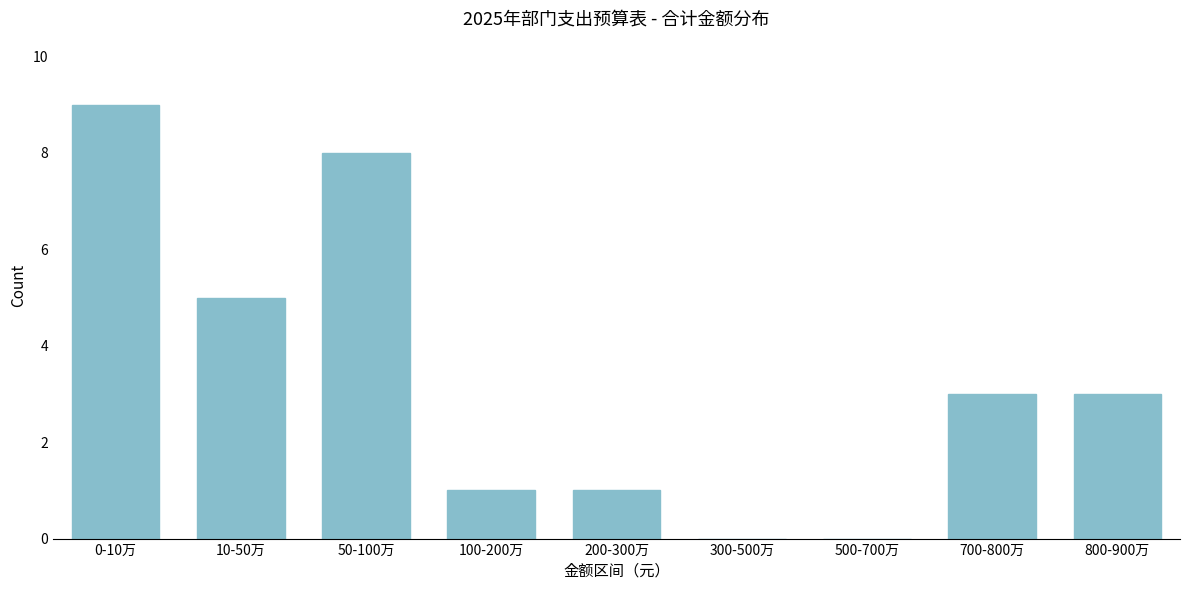

Reading left to right, what are all the values shown in this chart?

0-10万=9	10-50万=5	50-100万=8	100-200万=1	200-300万=1	300-500万=0	500-700万=0	700-800万=3	800-900万=3